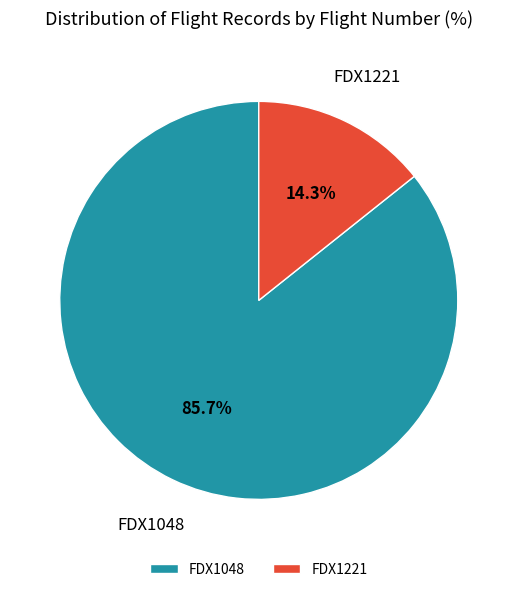

The FDX1048 slice represents 77% of the pie. True or false?

False